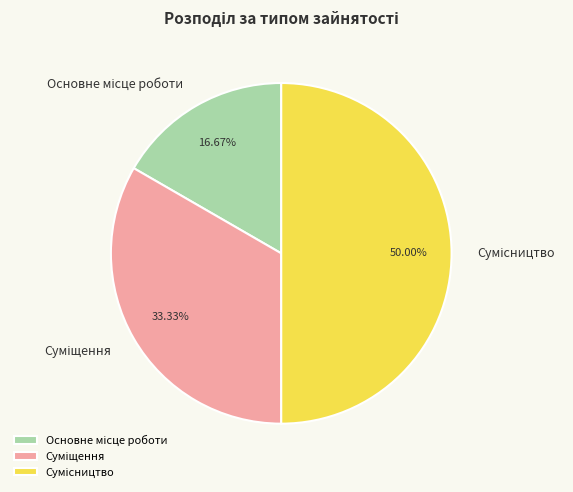

True or false: Основне місце роботи accounts for 25% of the total.

False